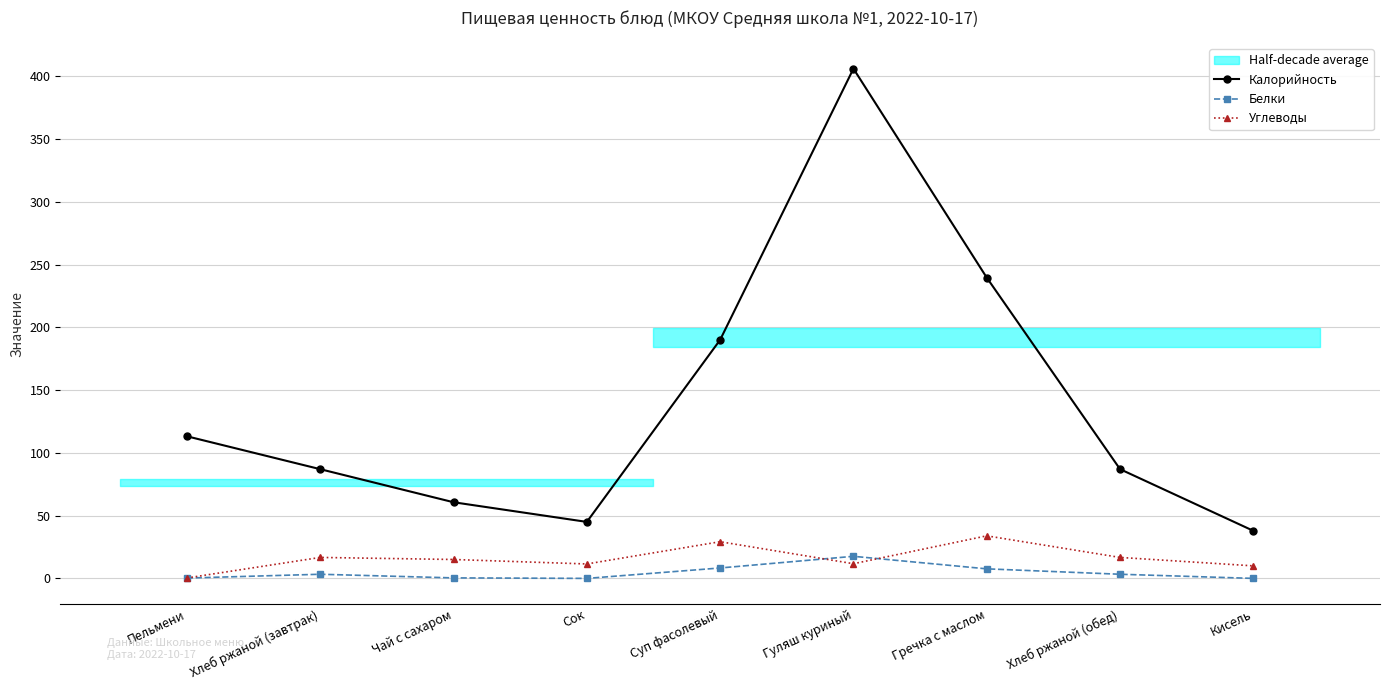

What is the difference between the Белки values at Хлеб ржаной (завтрак) and Сок?

3.3